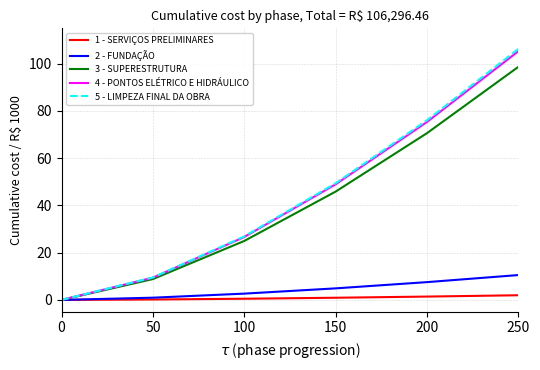

At which category is the sum across all series the highest?

250